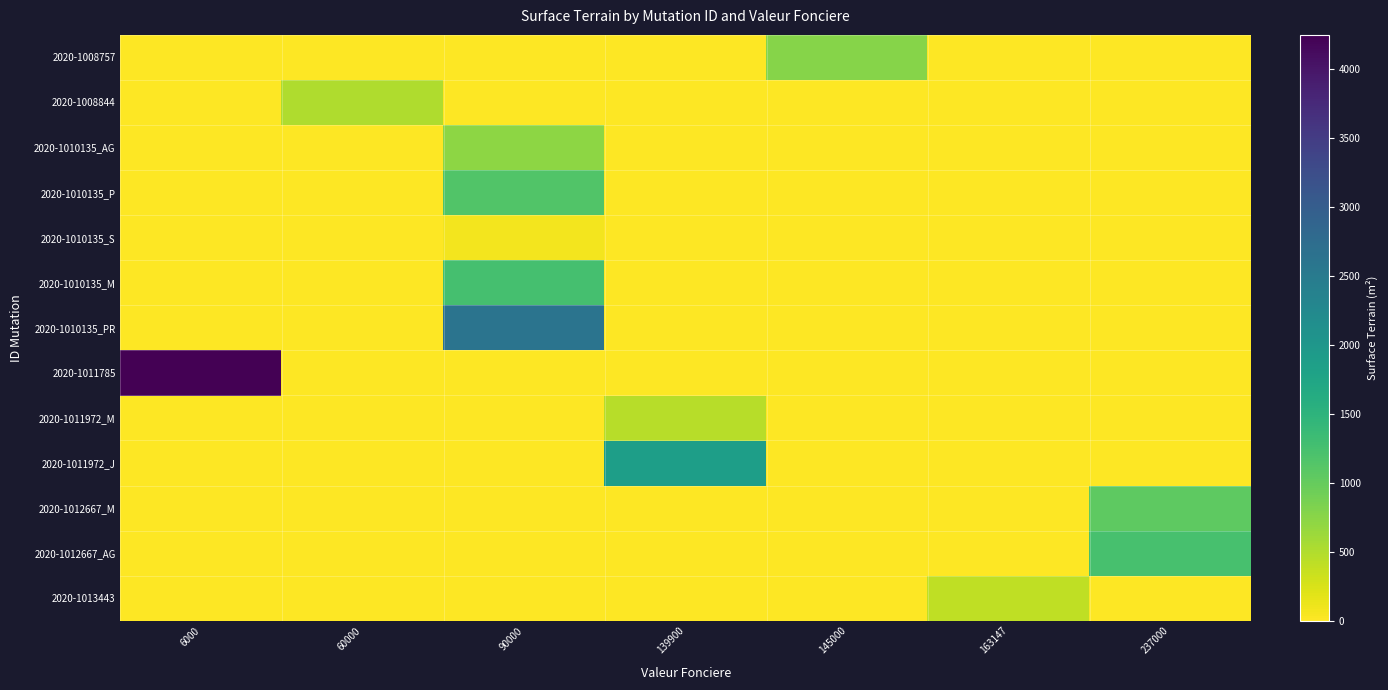

Between 90000 and 139900, which is larger?

90000